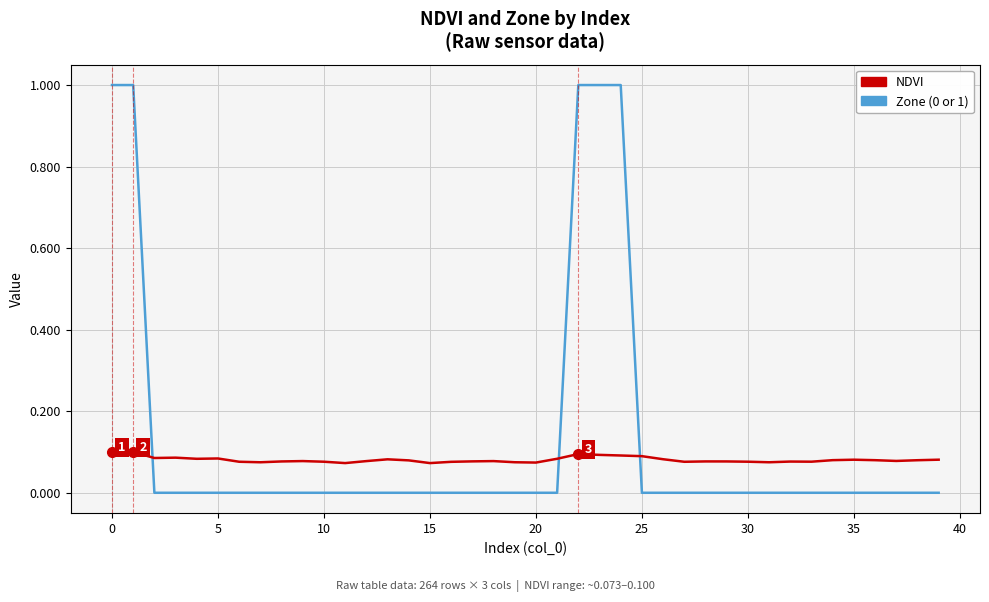

What is the greatest value displayed?

1.0